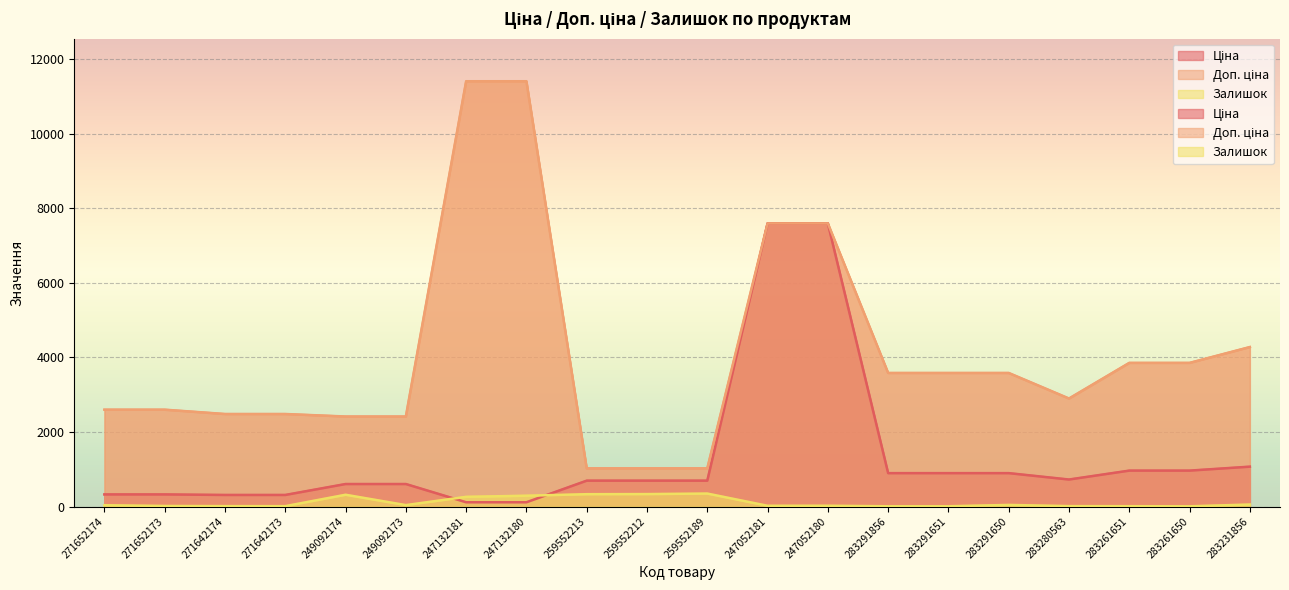

How many data points does each series have?

20